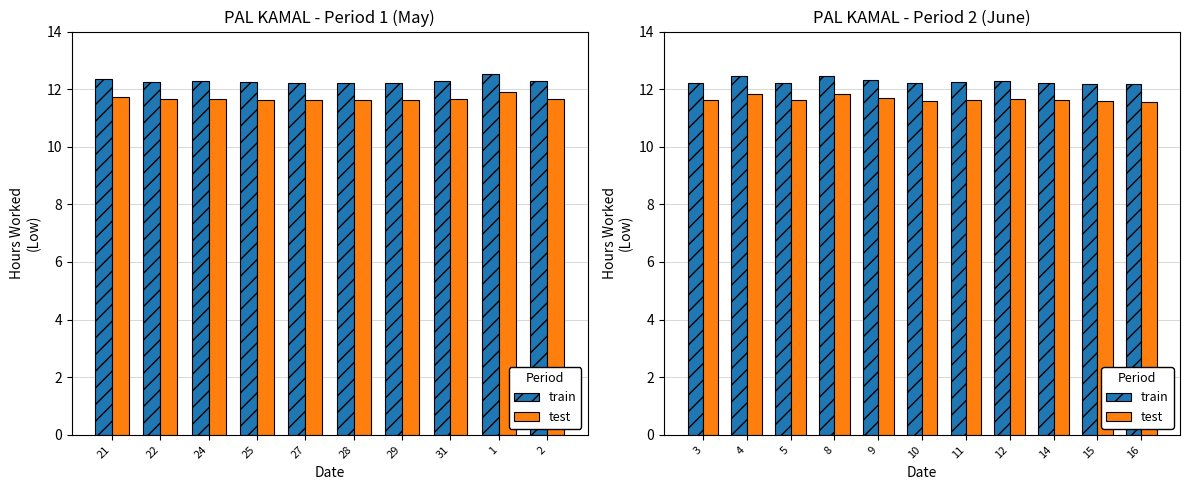

Which series has the largest total across all categories?

train